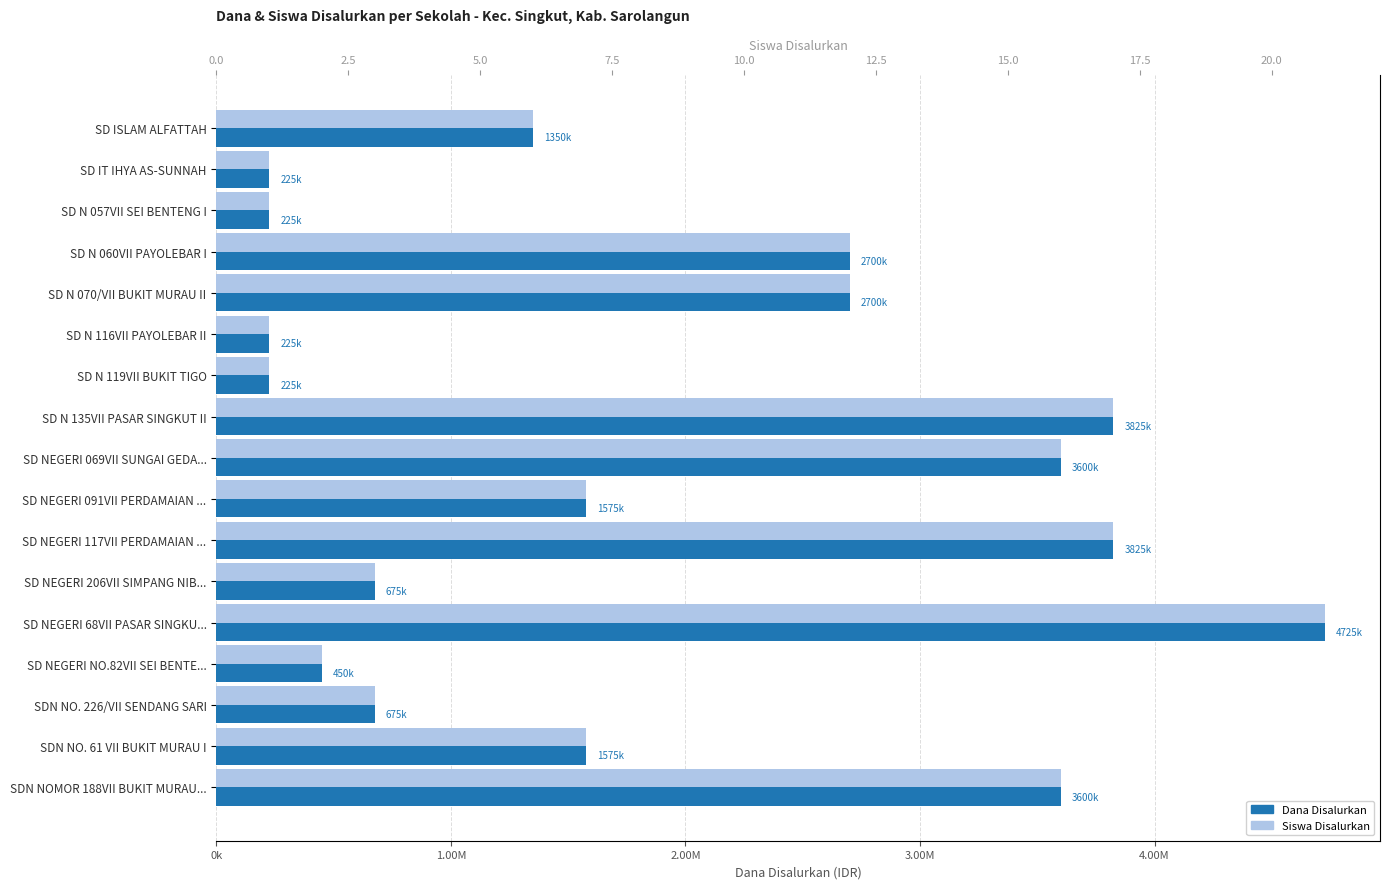

How many data points in Dana Disalurkan are above 1575000?

7